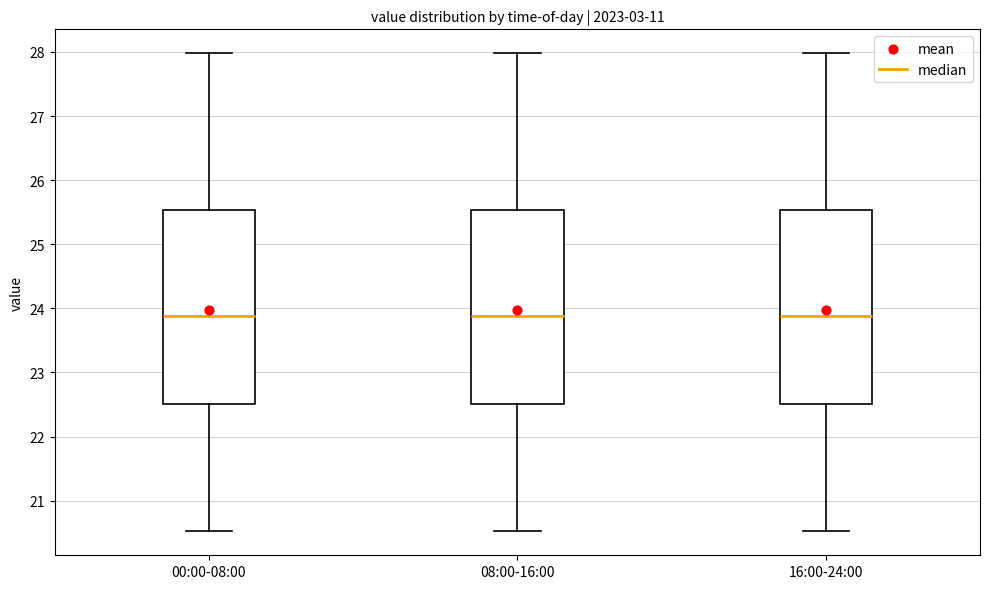

Reading left to right, transcribe this box plot: for each box, give where its median line is, the range the box spans, and where its two whiskers end, as read against the y-axis. The values are not printed on the chart, so give them approximately, as read against the axis.

00:00-08:00: median 23.9, box 22.5 to 25.5, whiskers 20.5 to 28.0
08:00-16:00: median 23.9, box 22.5 to 25.5, whiskers 20.5 to 28.0
16:00-24:00: median 23.9, box 22.5 to 25.5, whiskers 20.5 to 28.0